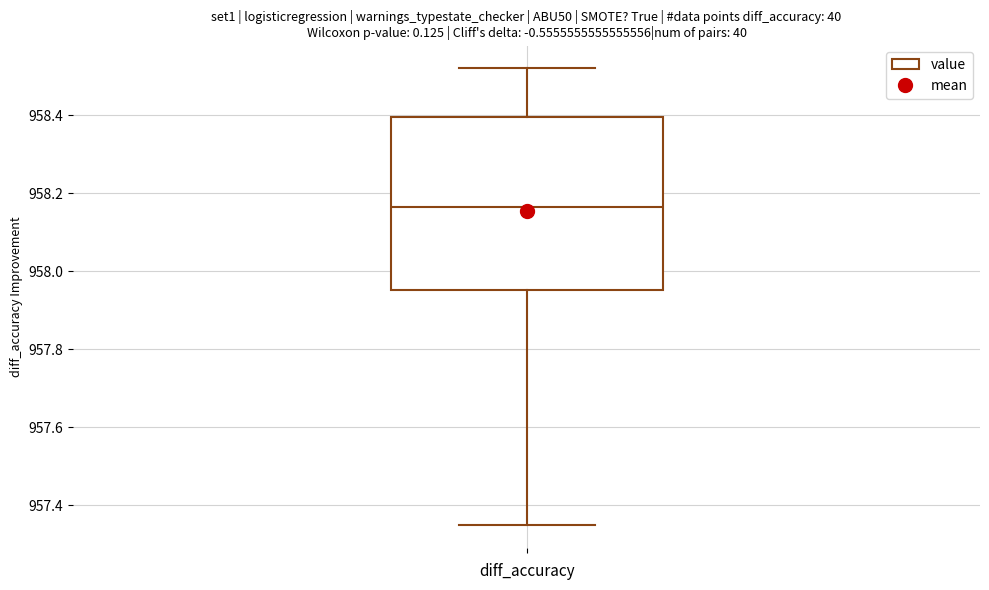

Transcribe this box plot: give where the median line is, the range the box spans, and where the two whiskers end, as read against the y-axis. The values are not printed on the chart, so give them approximately, as read against the axis.

median 958.16, box 957.96 to 958.40, whiskers 957.36 to 958.52